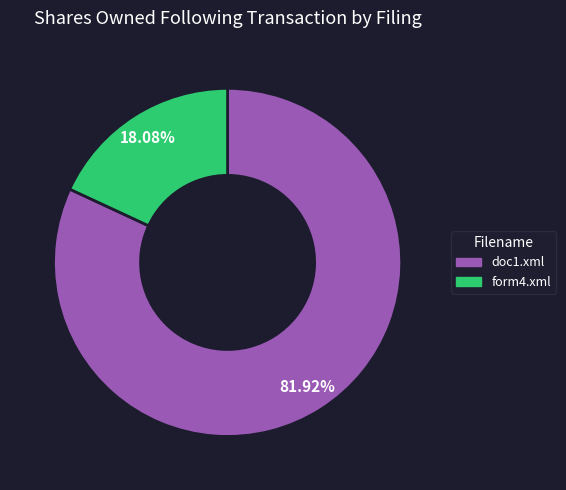

What is the ratio of the value at doc1.xml to the value at form4.xml?

4.5